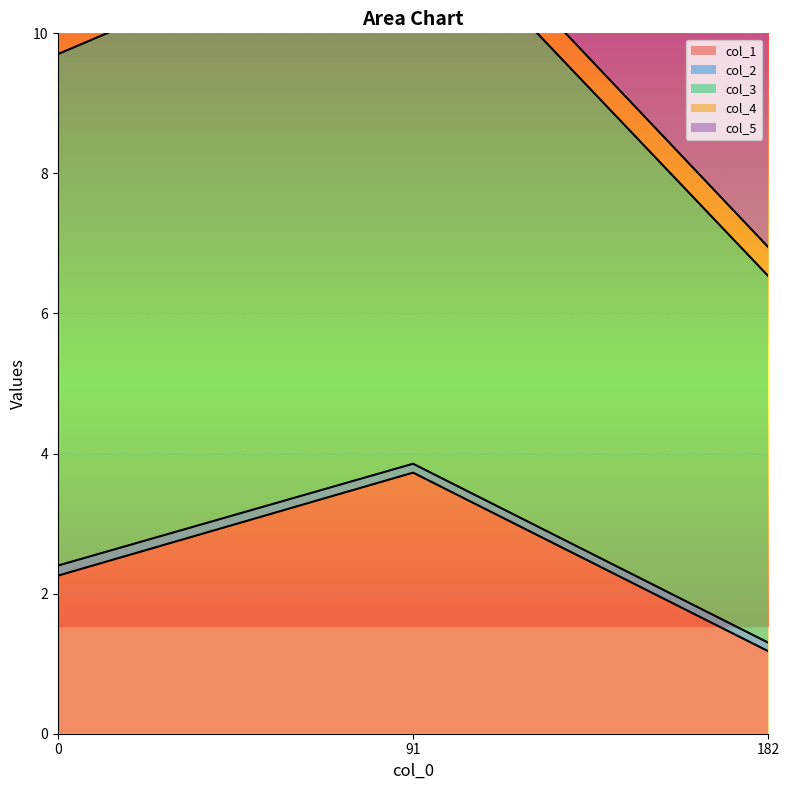

What is the total value across all series at 91?

16.6